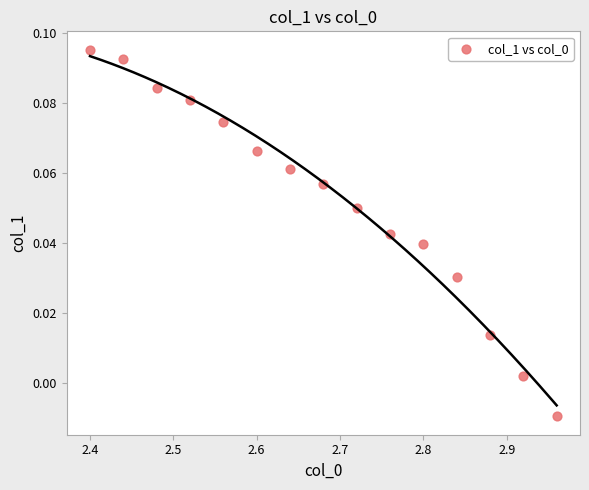

What is the range of X values (max minus min)?

0.6